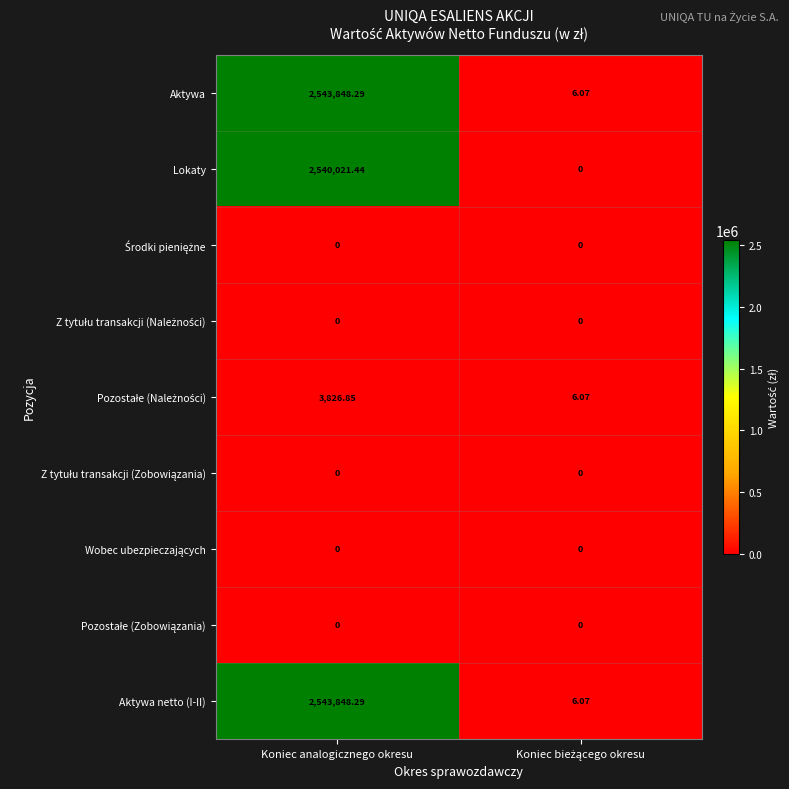

What is the total value across all series at Koniec analogicznego okresu?

7631544.9